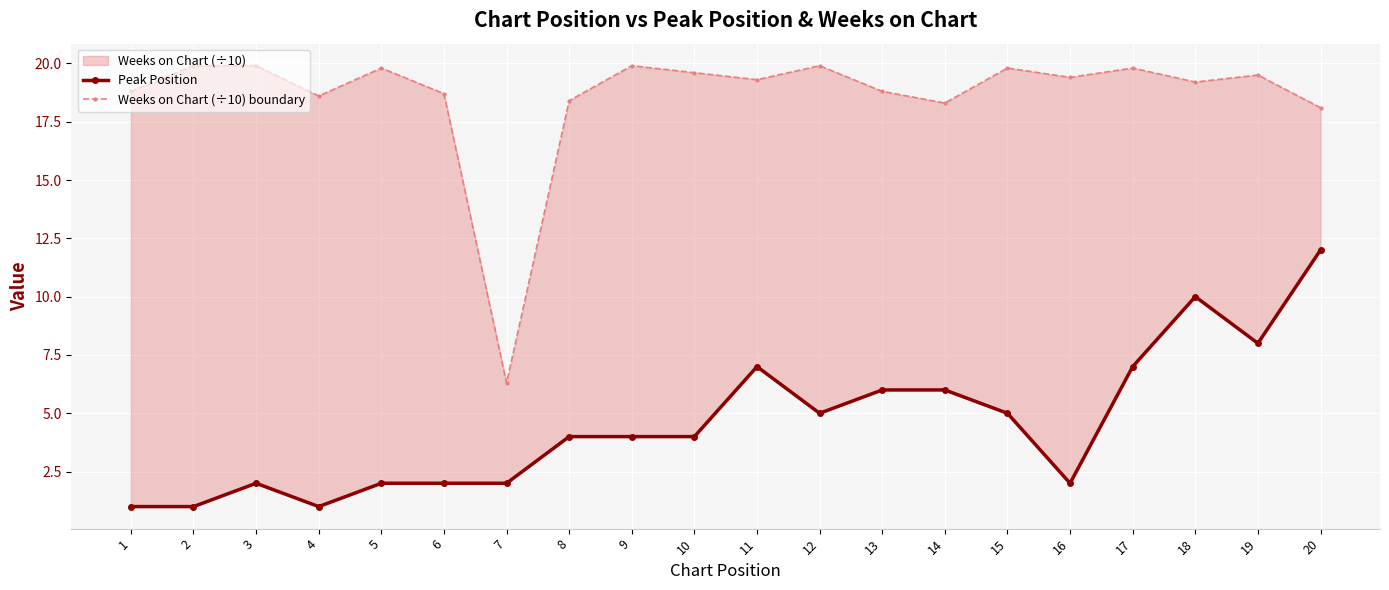

At which category does Weeks on Chart (÷10) boundary reach its first local valley?

4